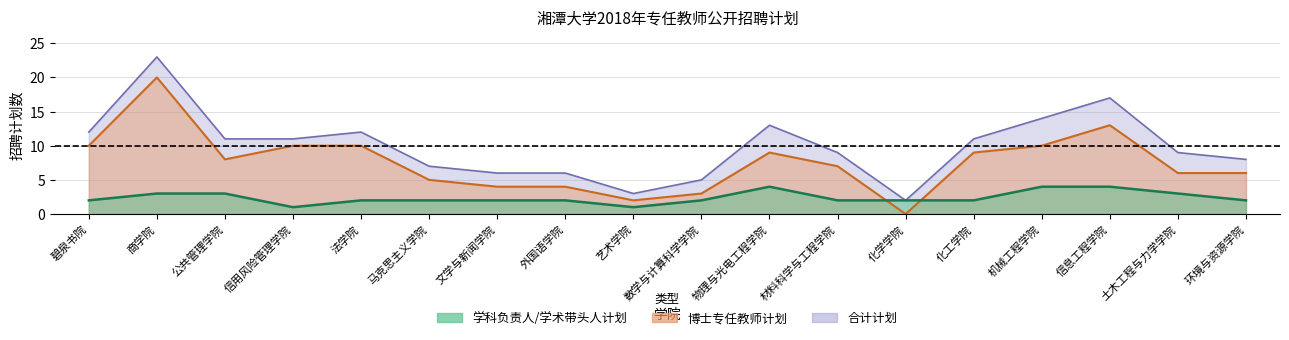

How many lines are shown in the chart?

3